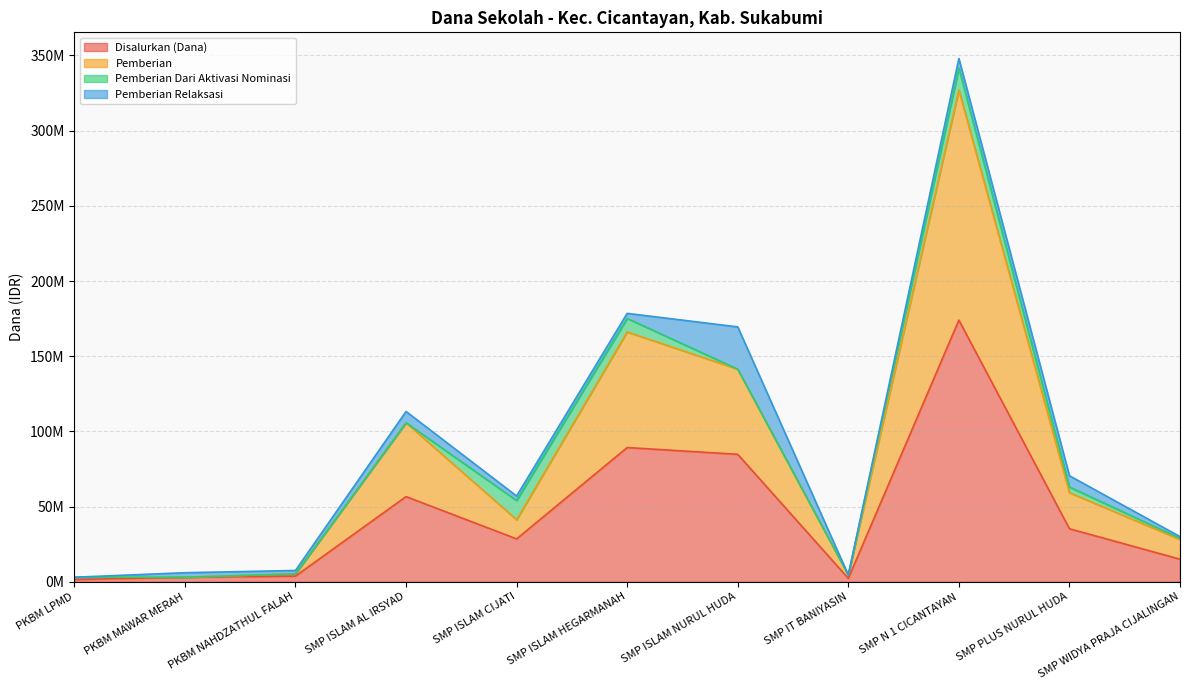

True or false: Disalurkan (Dana) has a value of 13091462 at SMP ISLAM CIJATI.

False